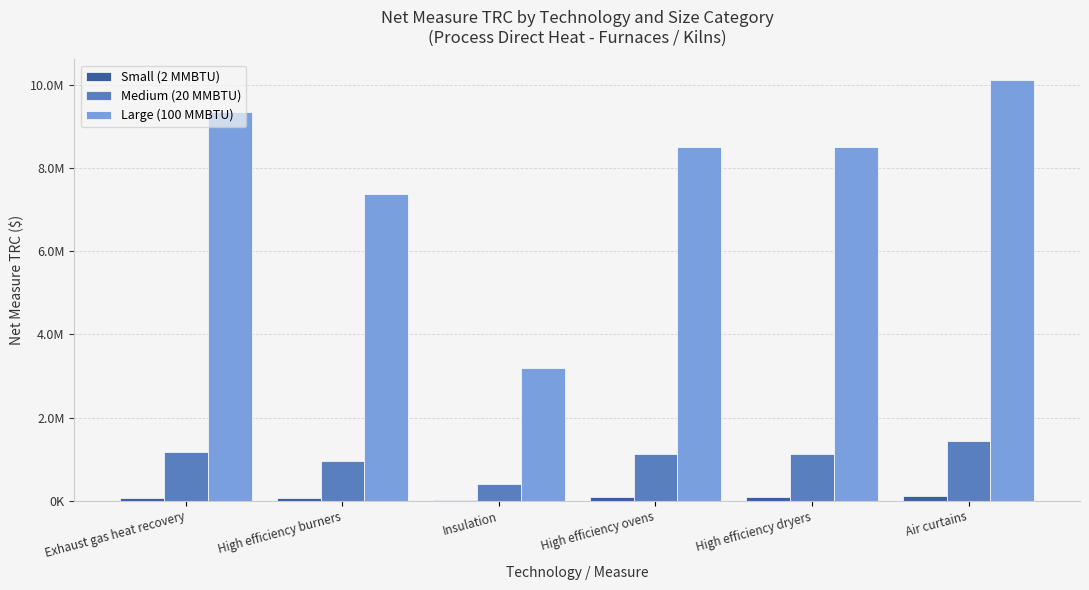

Which series has the largest total across all categories?

Large (100 MMBTU)